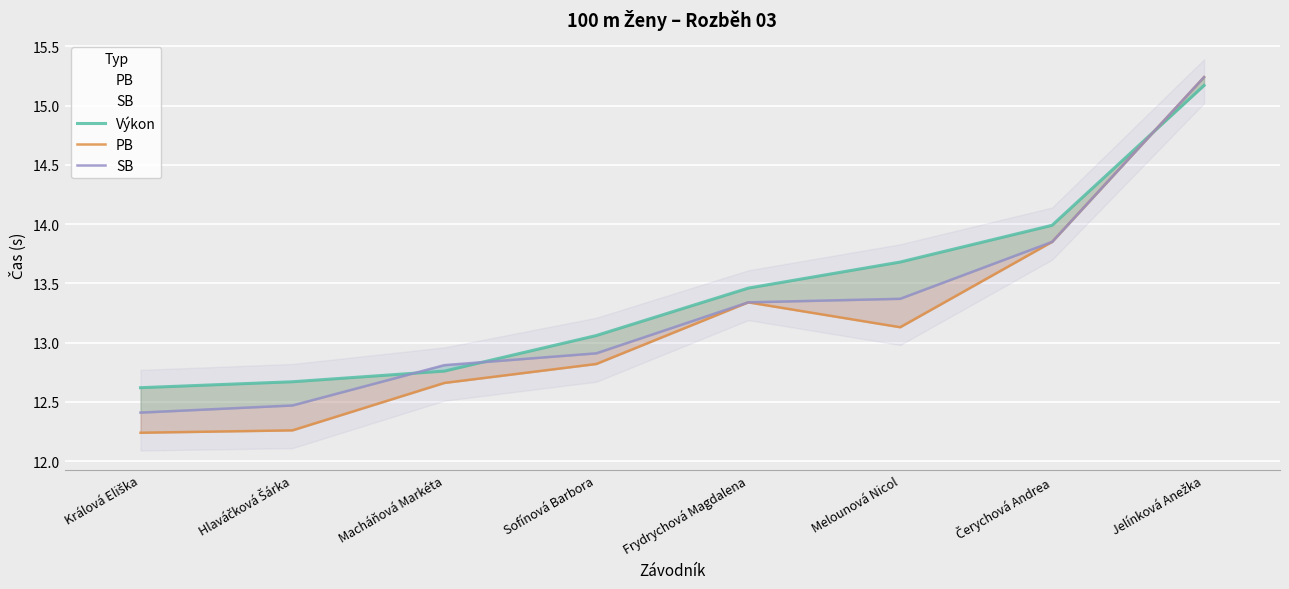

What position from the left is Frydrychová Magdalena?

5